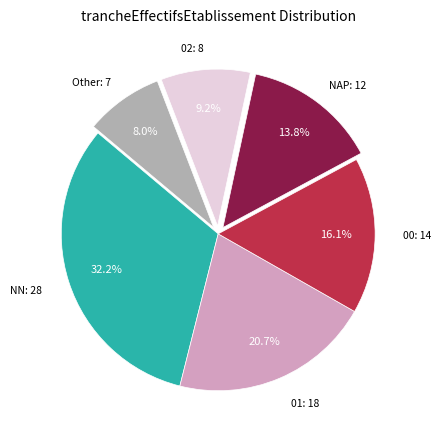

To the nearest percent, what is the combined percentage of 00 and 01?

37%